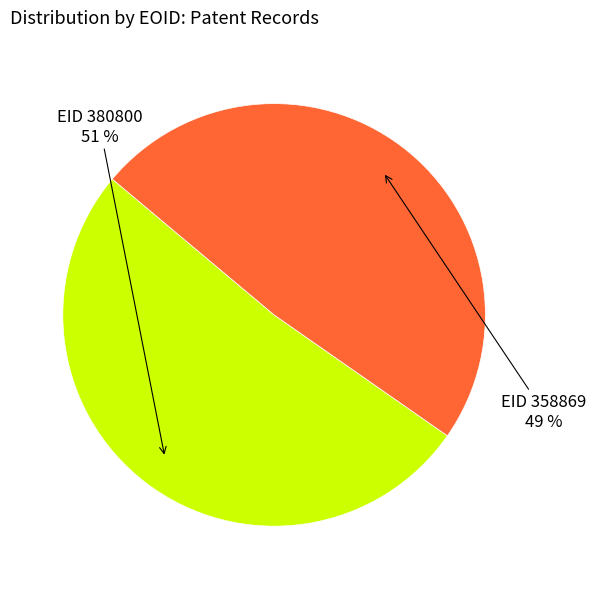

Which has a higher value, EID 380800 or EID 358869?

EID 380800